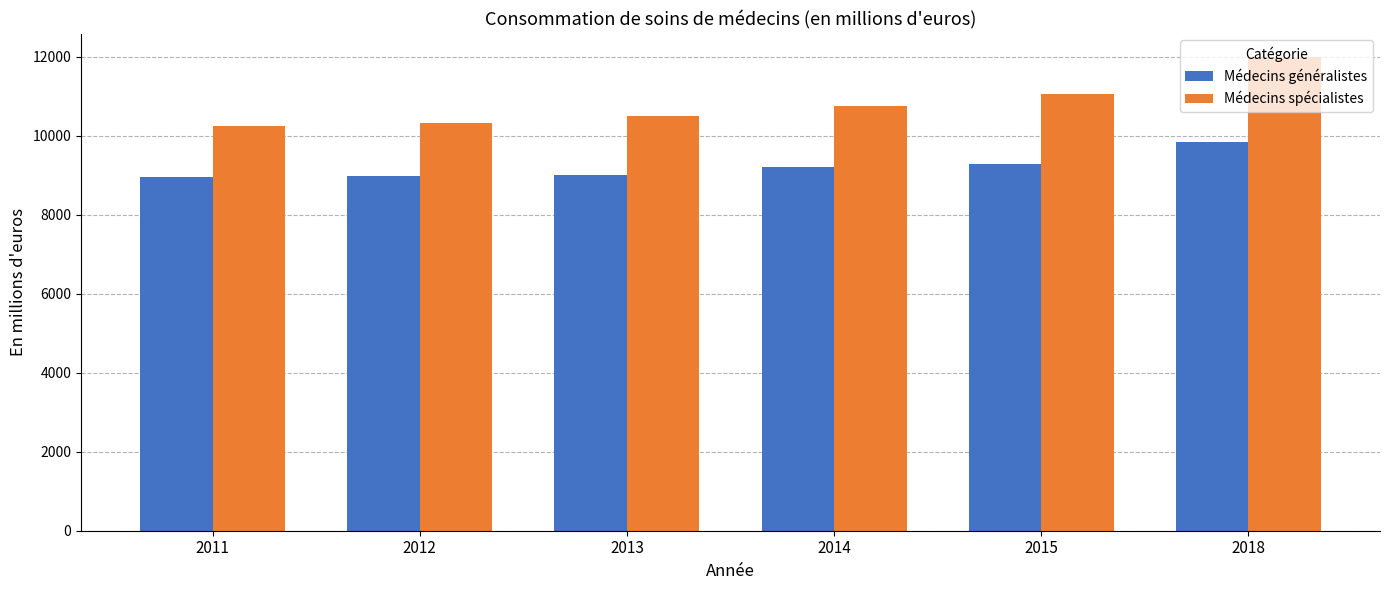

List the series in order of their overall mean, highest first.

Médecins spécialistes, Médecins généralistes